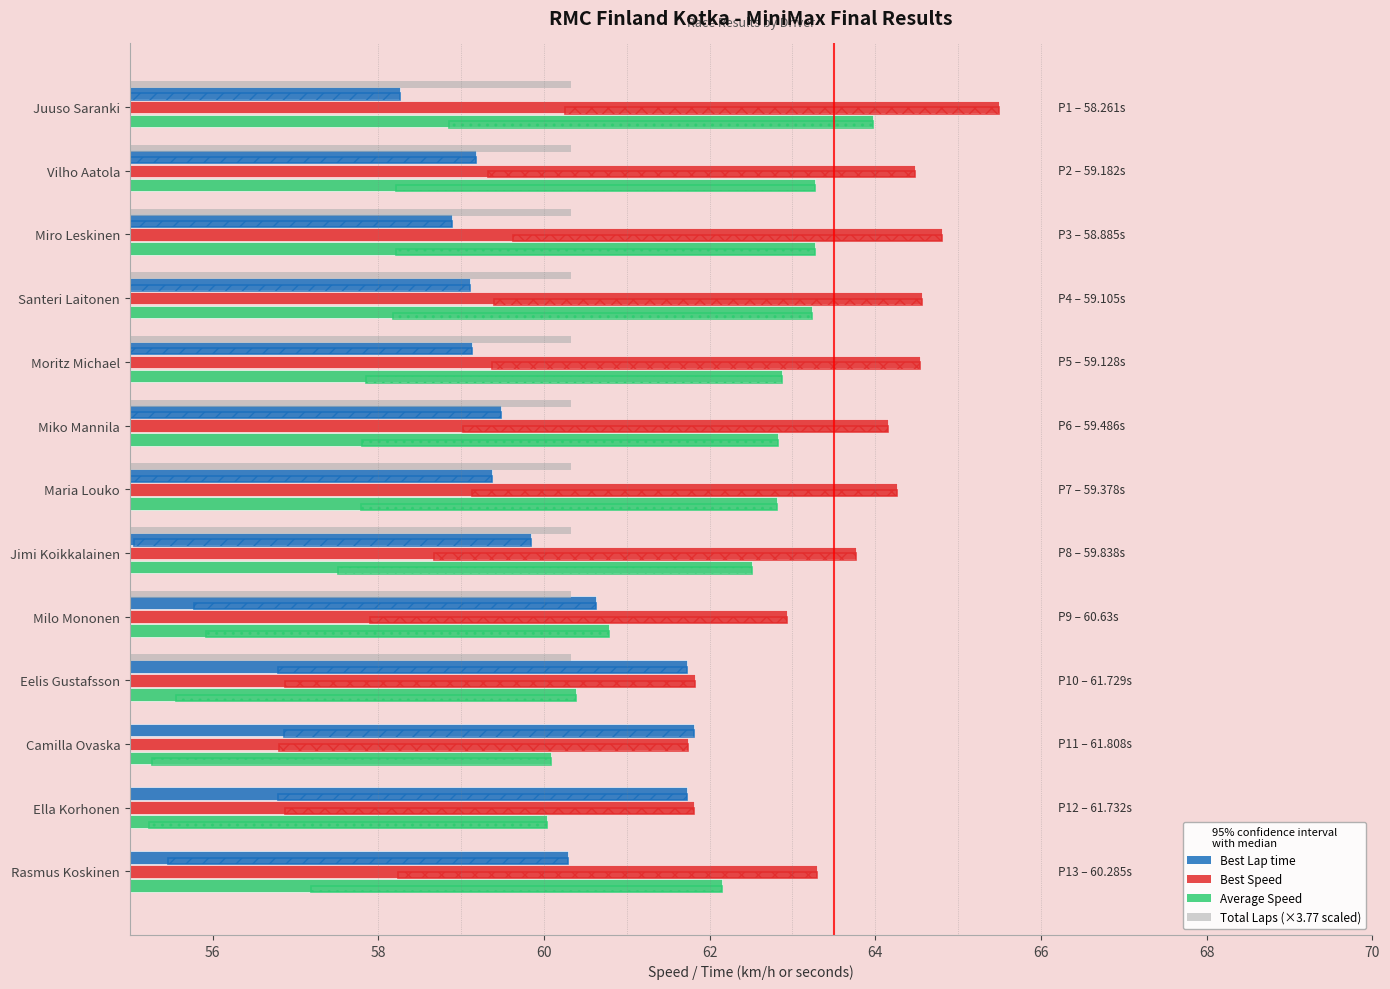

At how many categories does at least one series exceed 55?

13